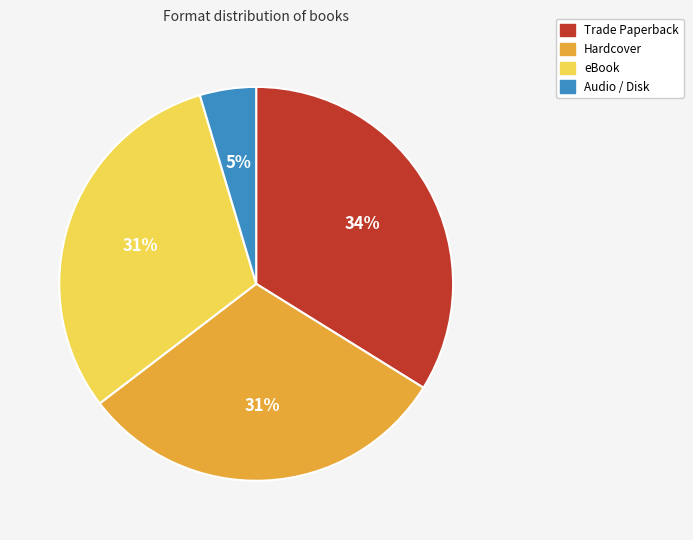

Does any single category account for the majority?

No